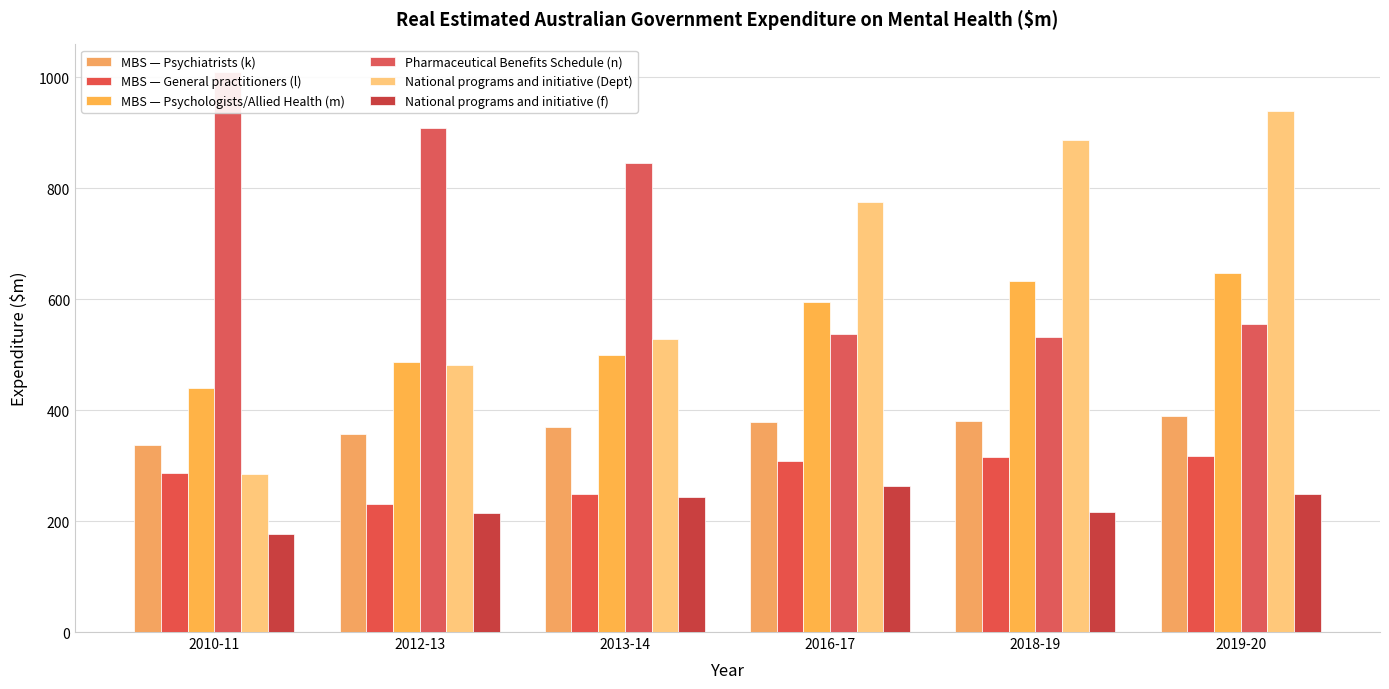

Between 2010-11 and 2019-20, which series saw the biggest shift?

National programs and initiative (Dept)